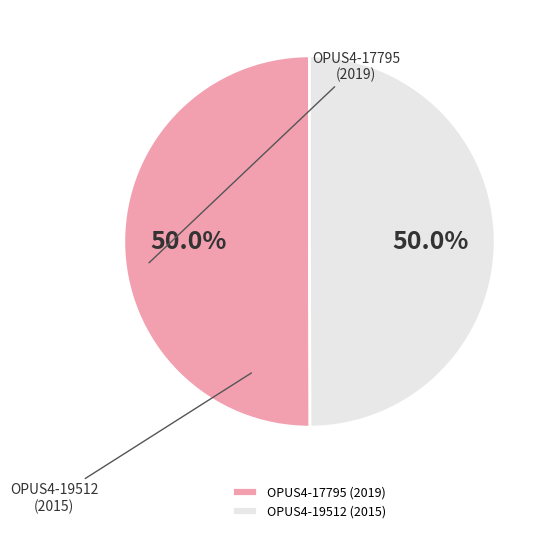

To the nearest percent, what is the combined percentage of OPUS4-17795 (2019) and OPUS4-19512 (2015)?

100%